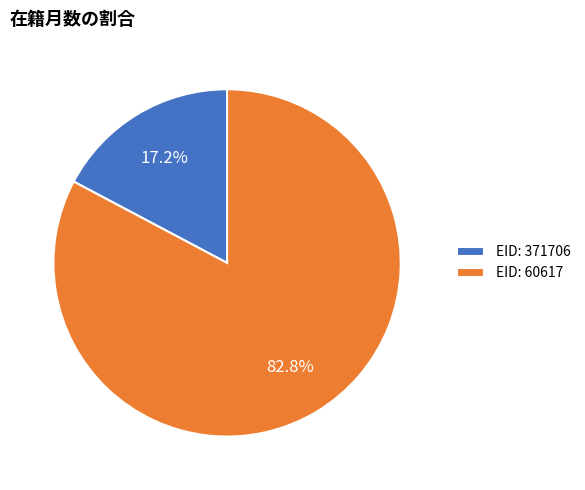

Rank the categories by value from lowest to highest.

EID: 371706, EID: 60617